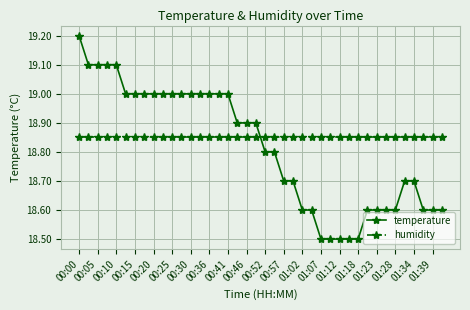

What is the value of the temperature point at the 29th from the left?

18.5